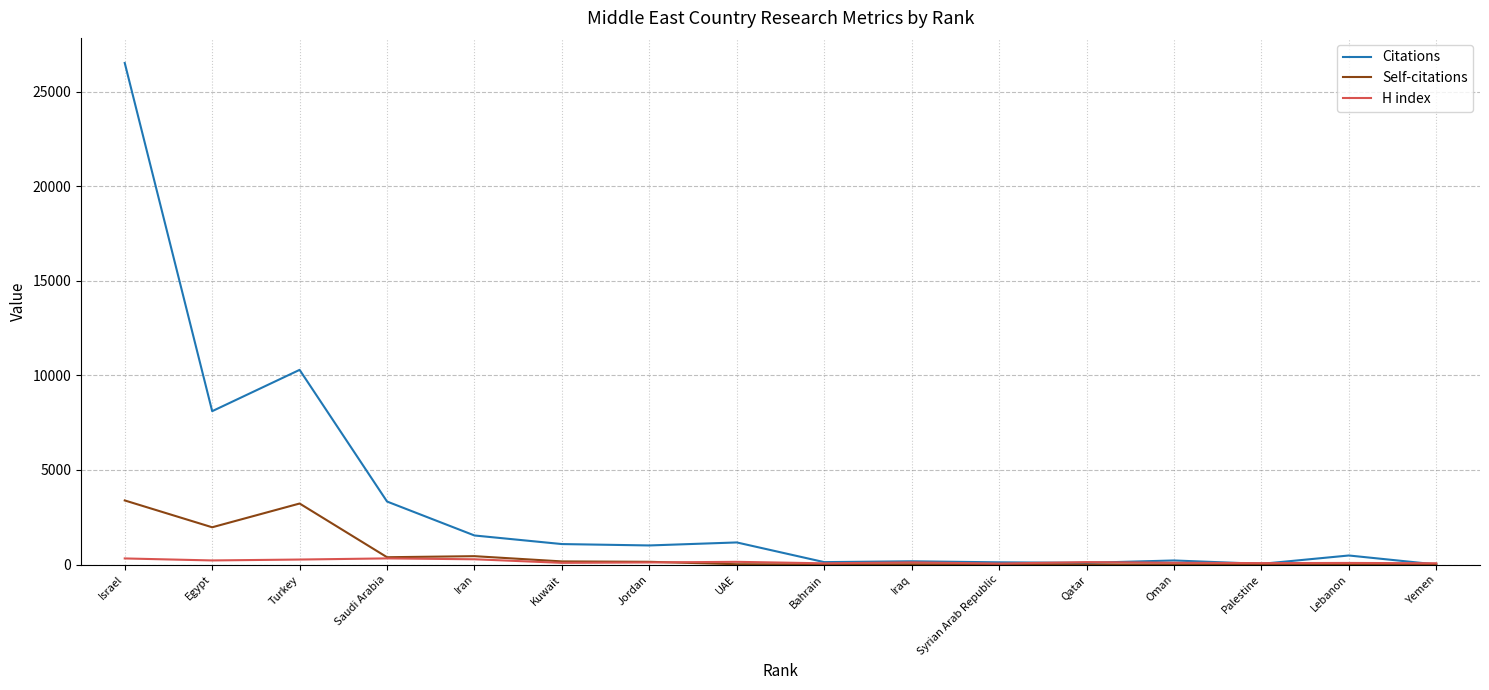

At which category does the chart reach its peak across all series?

Israel